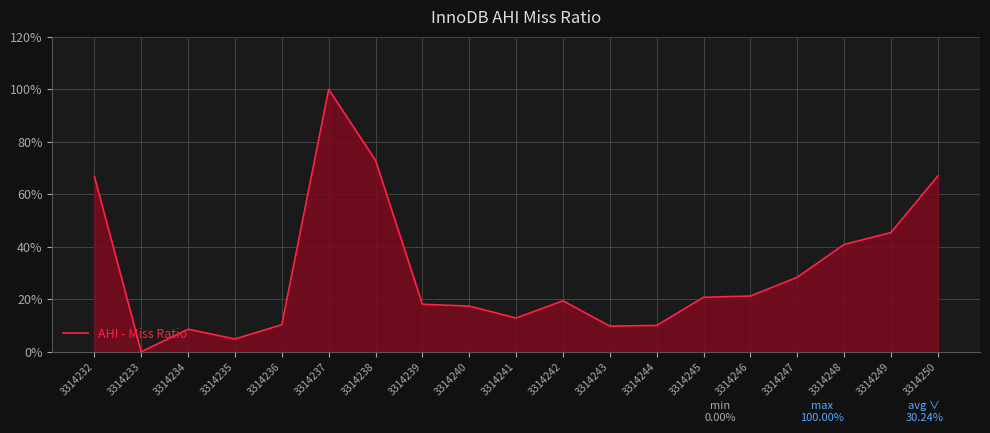

At which label does the data first exceed 19?

3314232